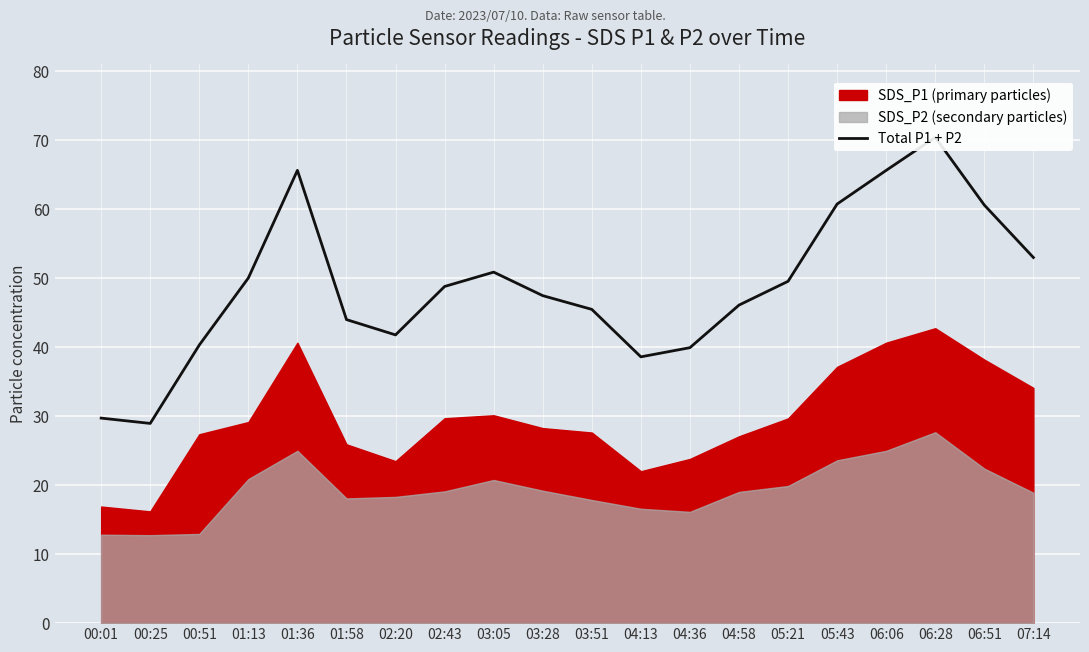

What is the label of the 10th point from the left?

03:28